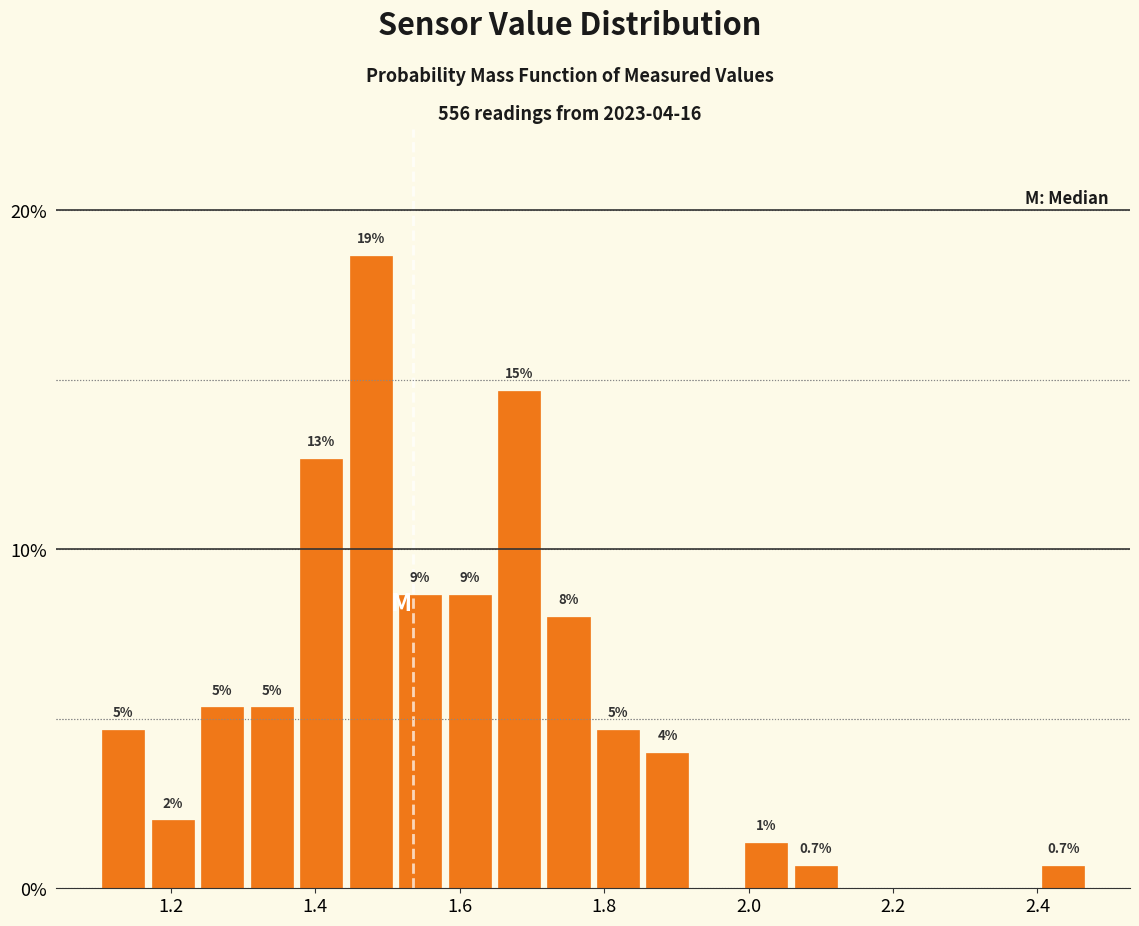

Around what value on the x-axis is the tallest bar? Give the approximate position of its centre, as read against the axis.

1.48